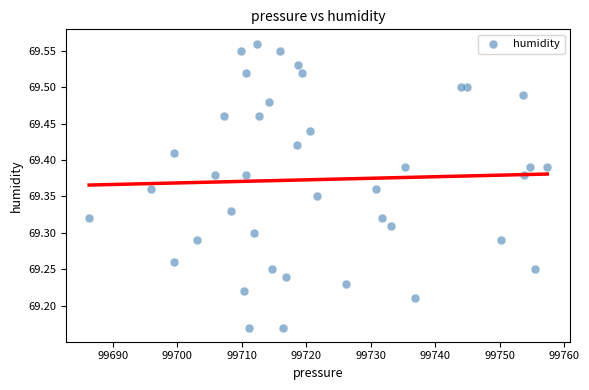

What is the range of X values (max minus min)?

71.1